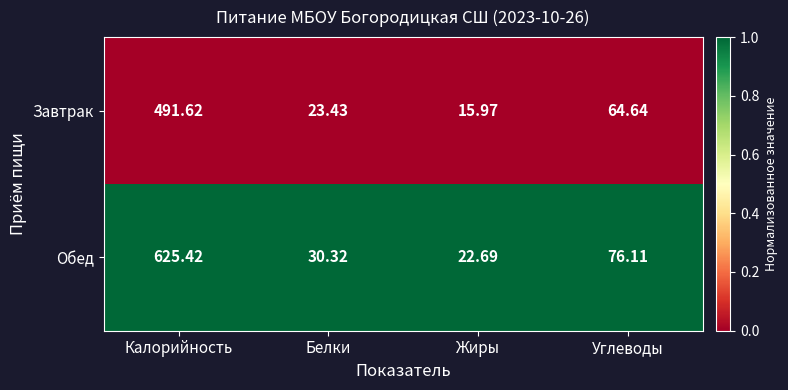

What is the spread (max minus min) of values at Углеводы?

11.5